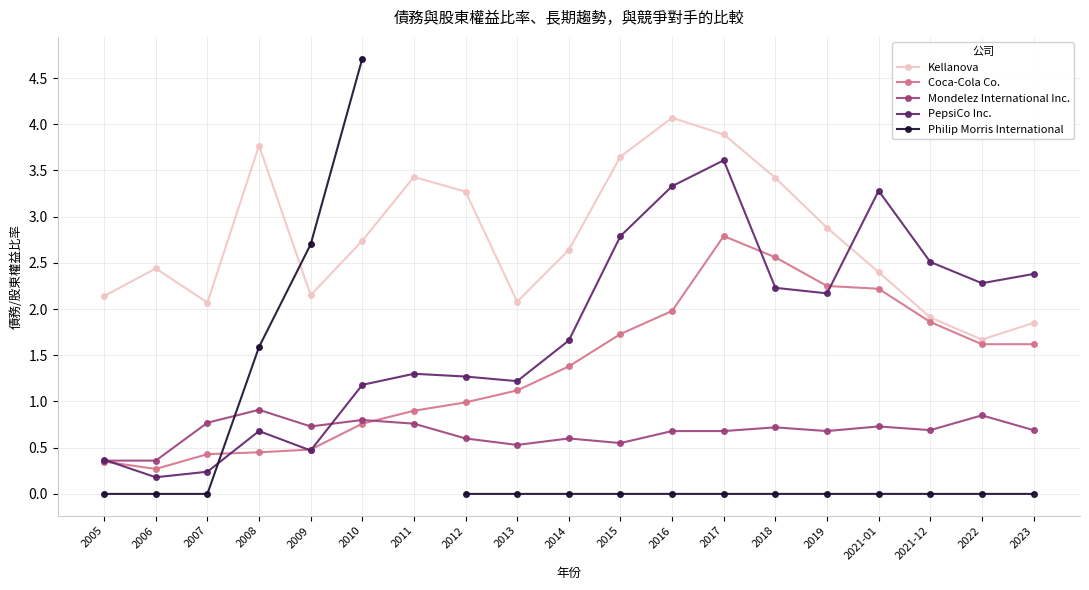

Which series ends up on top after the final intersection of Kellanova and PepsiCo Inc.?

PepsiCo Inc.